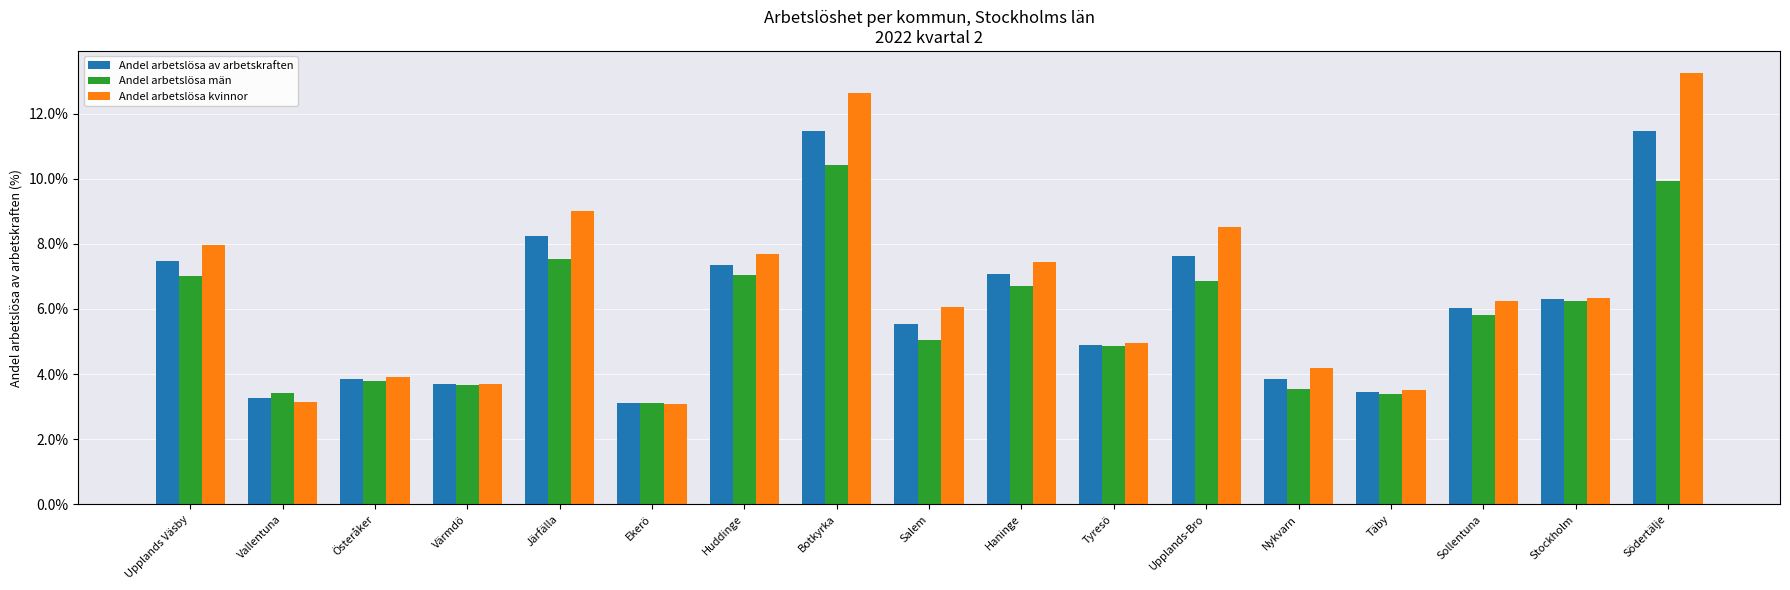

The Andel arbetslösa av arbetskraften series shows 1.1 at Täby. True or false?

False